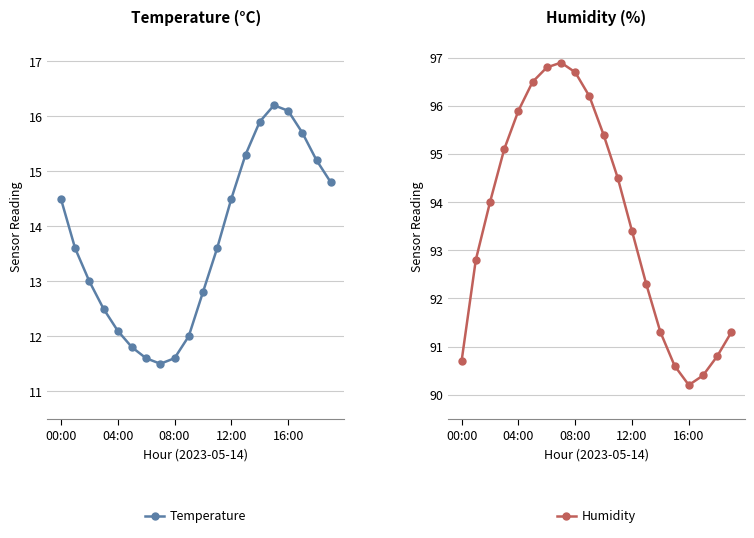

What is the lowest value of the Humidity series?

90.2